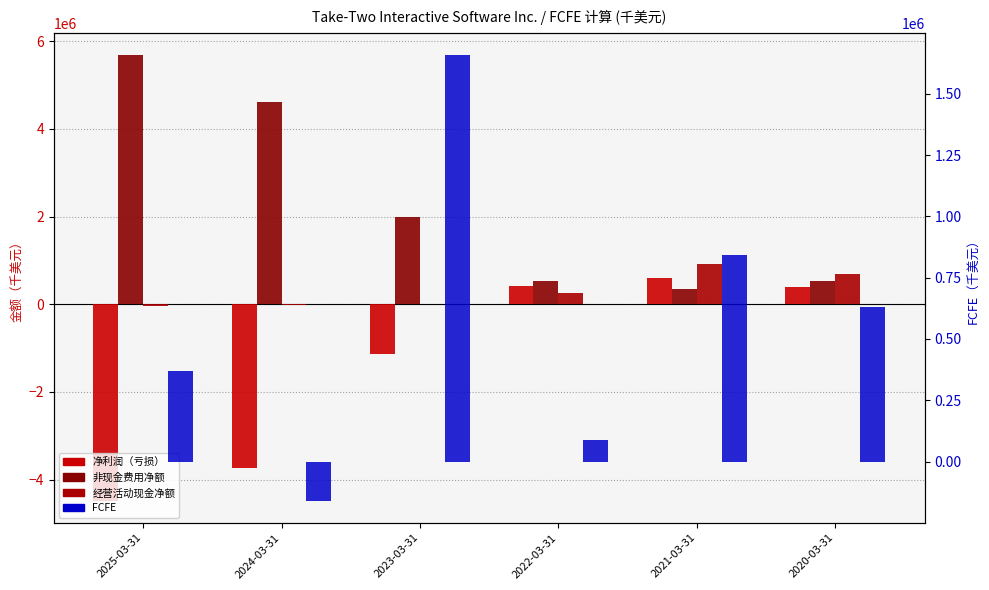

What are all the series names shown in the legend?

净利润（亏损）, 非现金费用净额, 经营活动现金净额, FCFE